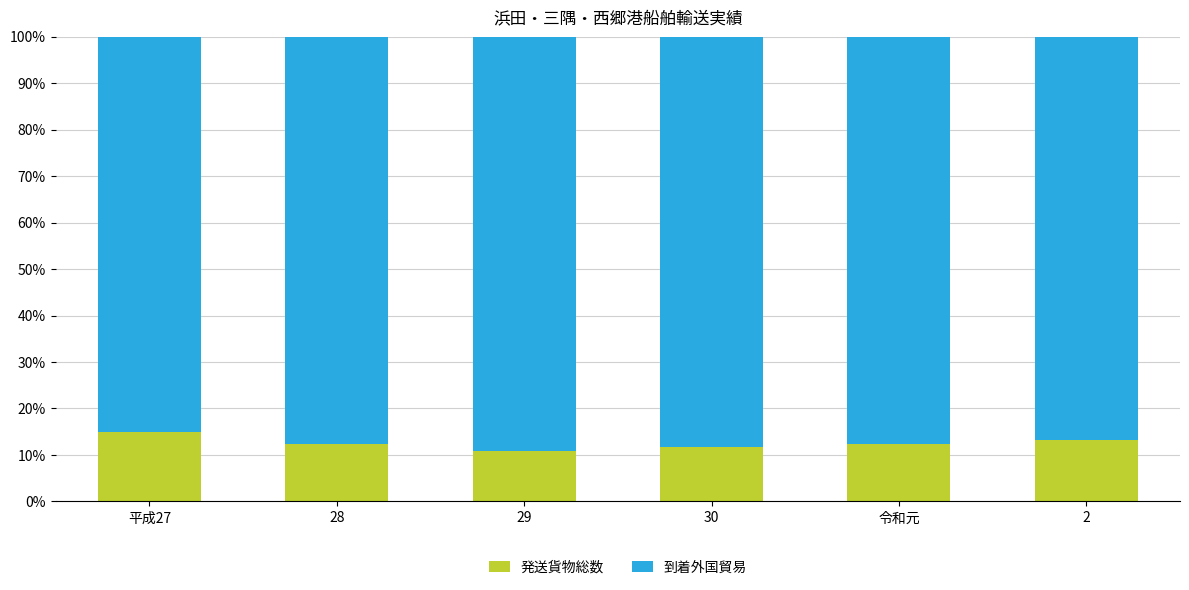

What is the difference between the second highest and minimum values in the 発送貨物総数 series?

2.4